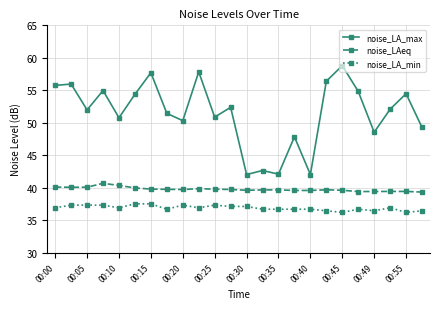

True or false: noise_LA_min and noise_LAeq cross at least once.

False